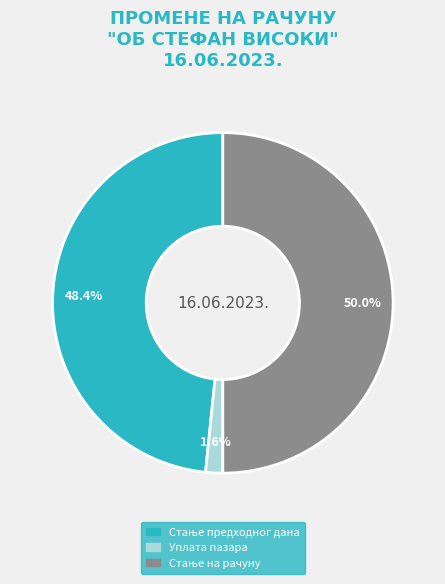

How many slices are in this pie chart?

3